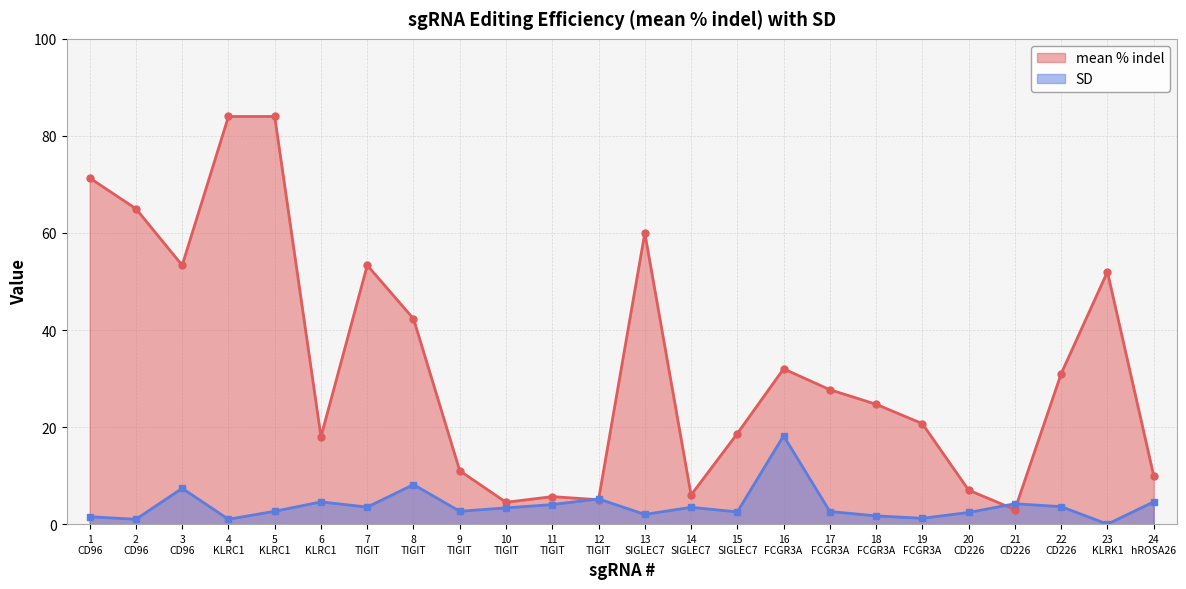

Where is the first local minimum for mean % indel?

3
CD96